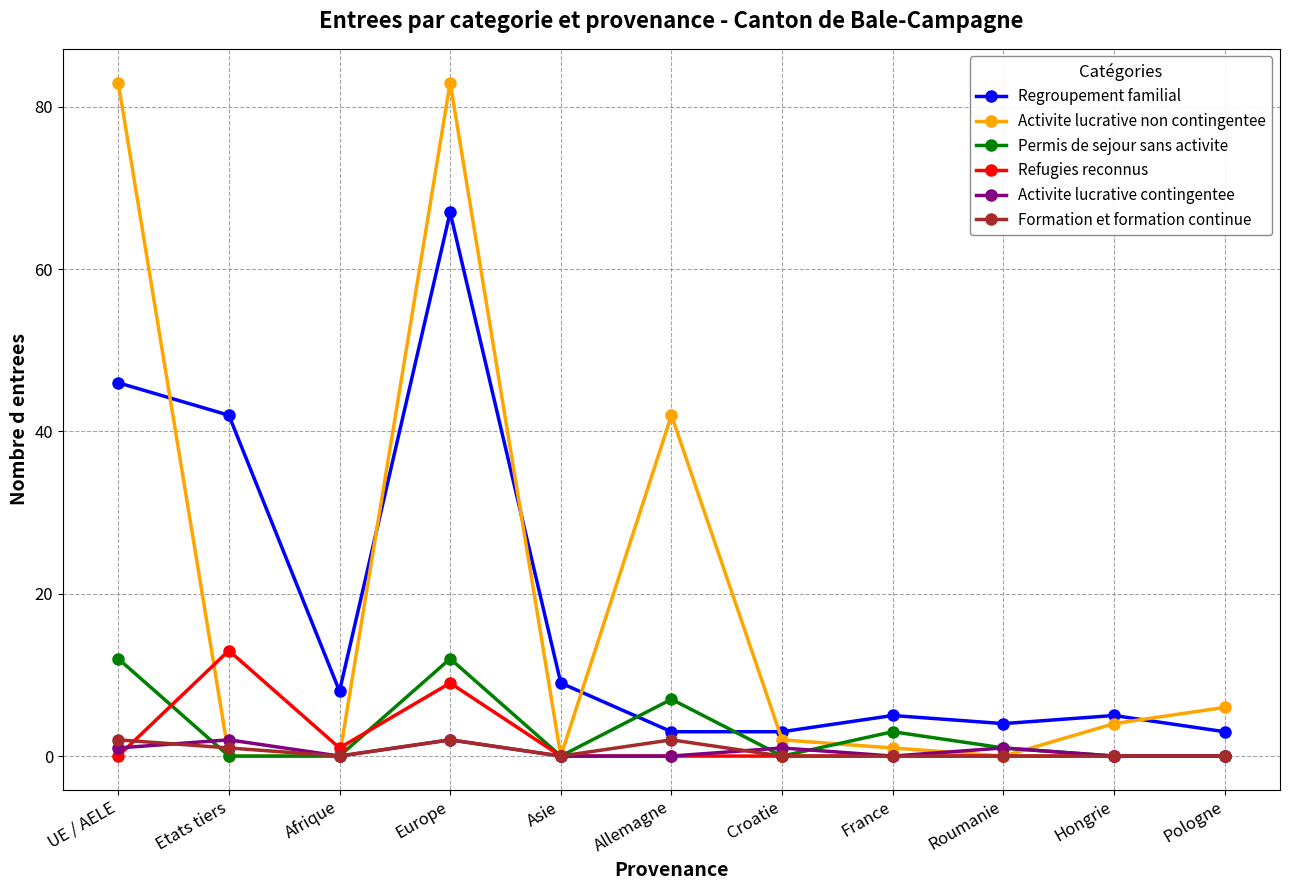

At which label does Refugies reconnus reach its peak?

Etats tiers